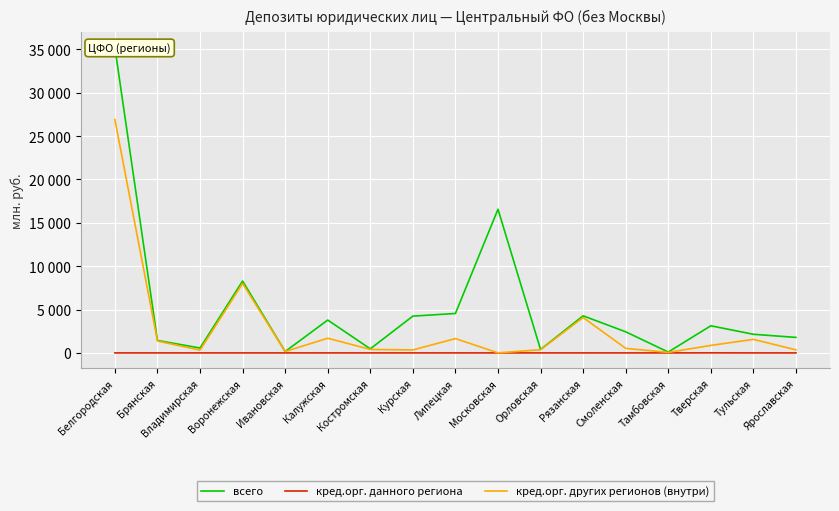

Rank the series by their maximum value, from lowest to highest.

кред.орг. данного региона, кред.орг. других регионов (внутри), всего